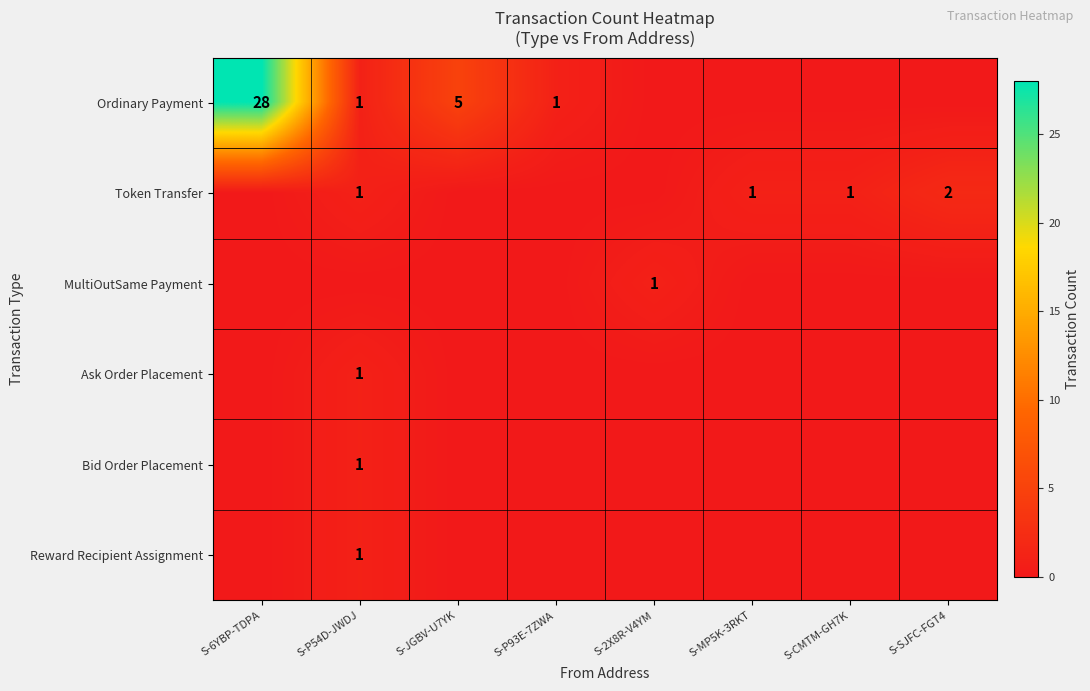

What is the difference between the maximum and minimum values in the Ordinary Payment series?

28